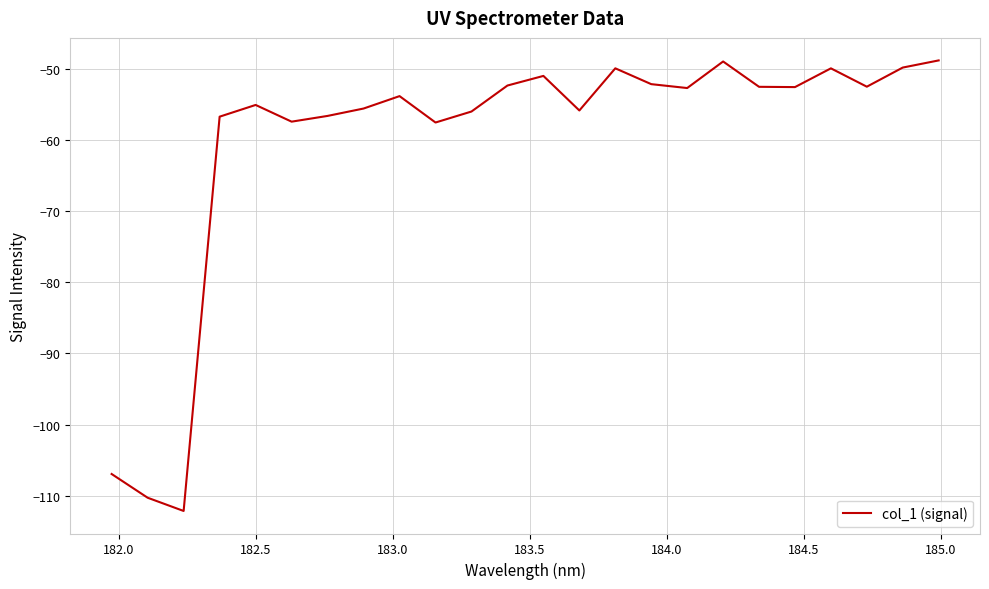

What is the sum of all values?

-1447.8